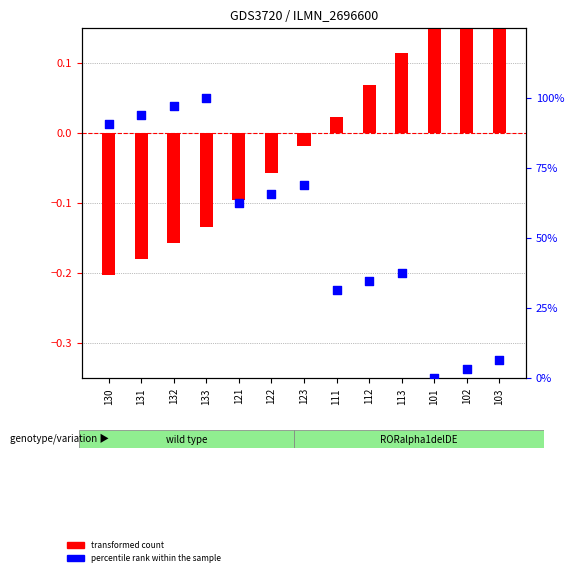

At which category is the sum across all series the highest?

133